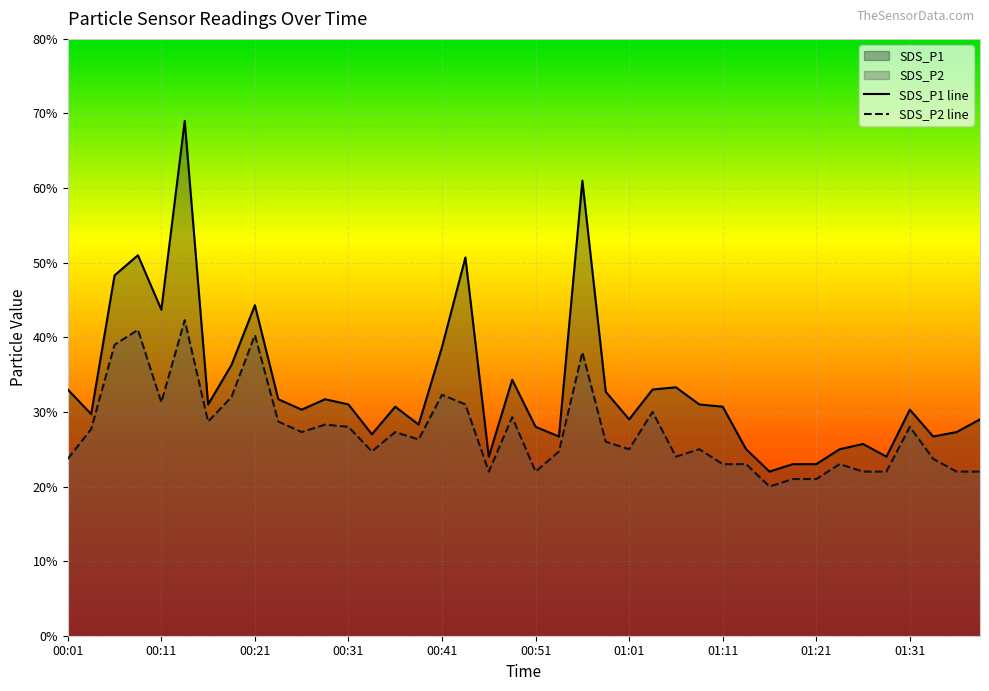

What is the sum of the SDS_P2 values at 00:51 and 00:33?

4.7